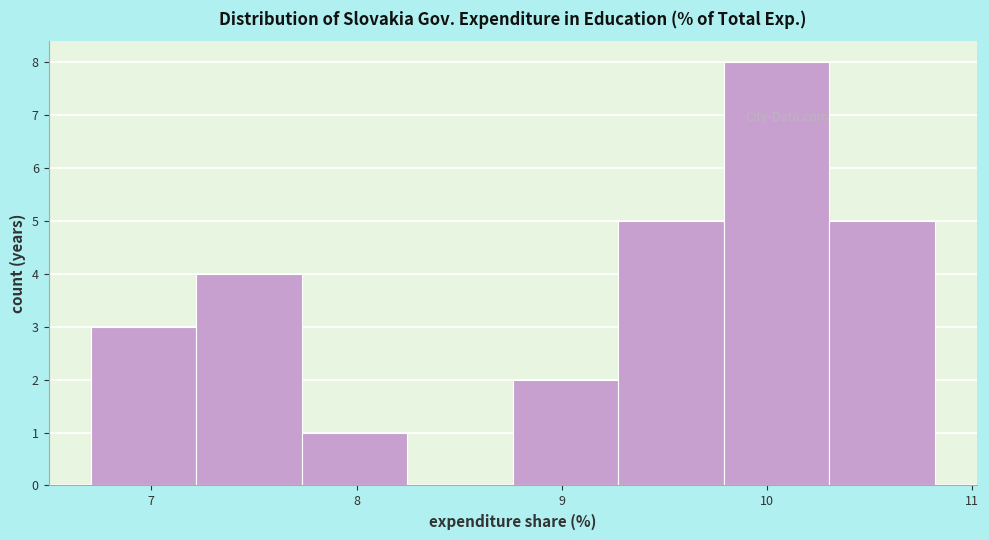

Which range on the x-axis has the tallest bar?

9.8 to 10.3